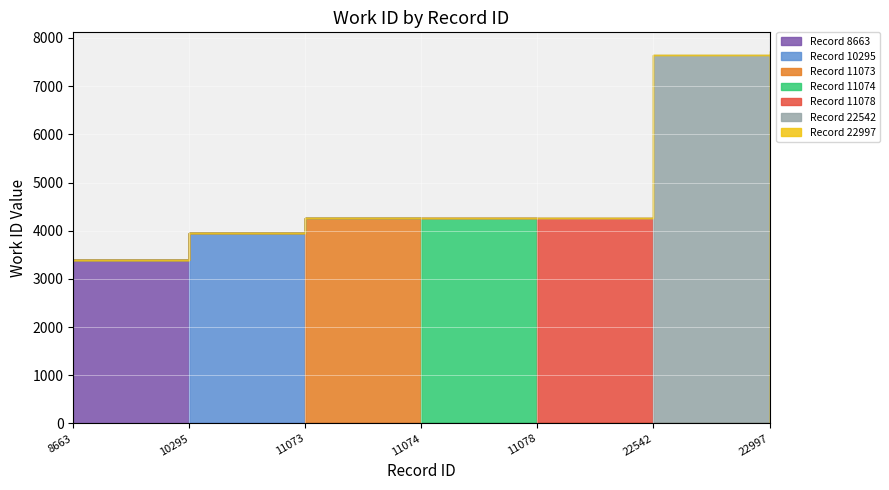

What is the sum of all values?

35484